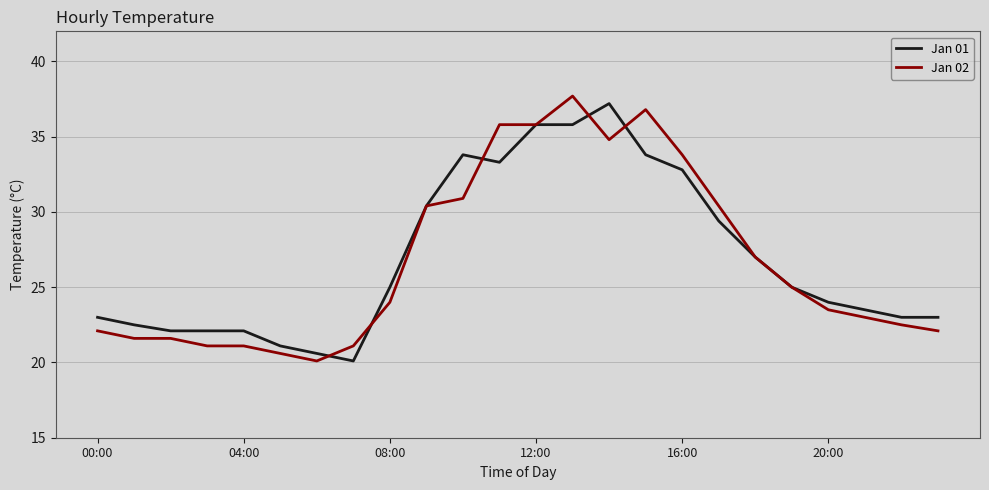

What is the greatest value displayed?

37.7